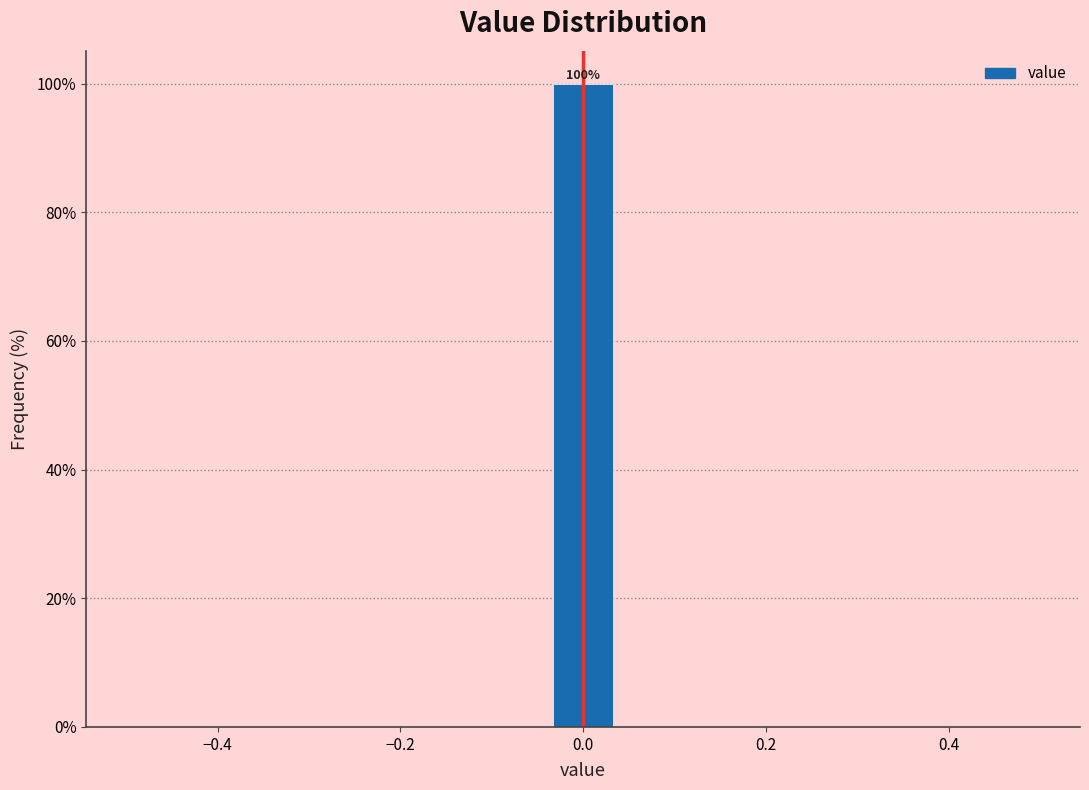

Read against the x-axis, roughly where is the centre of the tallest bar?

0.00